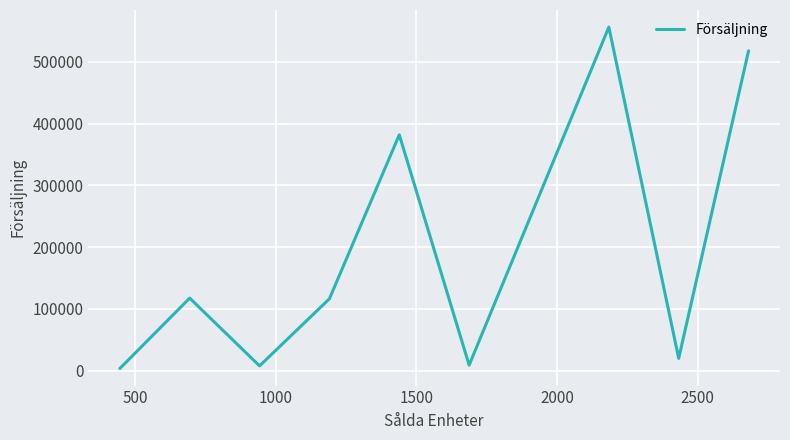

What is the greatest value displayed?

556125.0